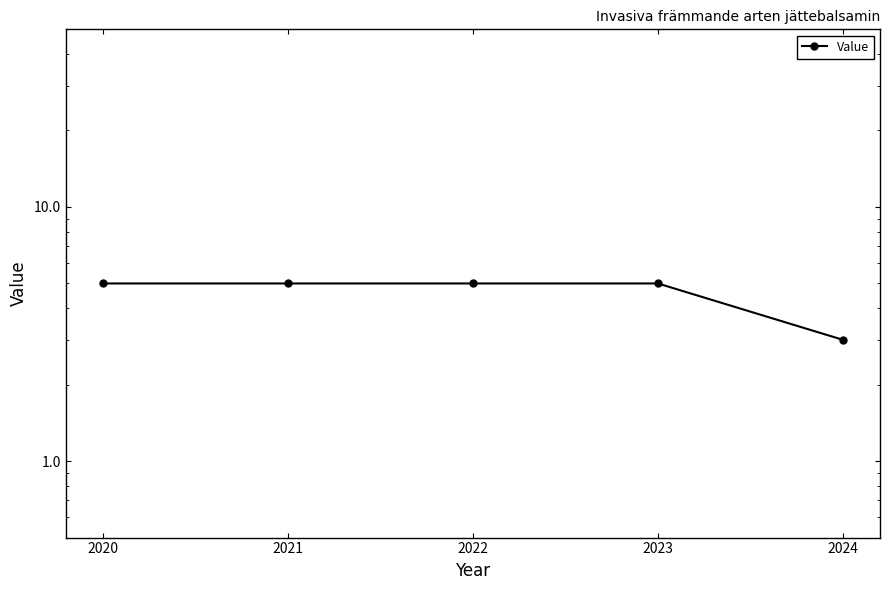

What value does the data have at 2020?

5